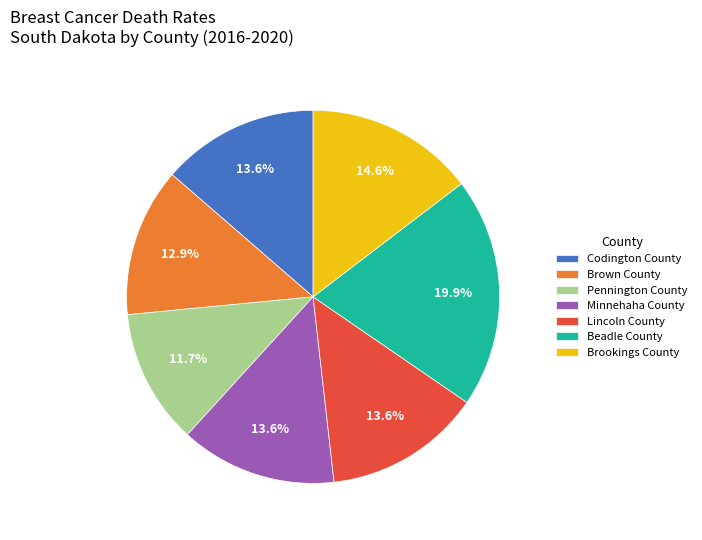

Is Codington County the majority of the pie?

No